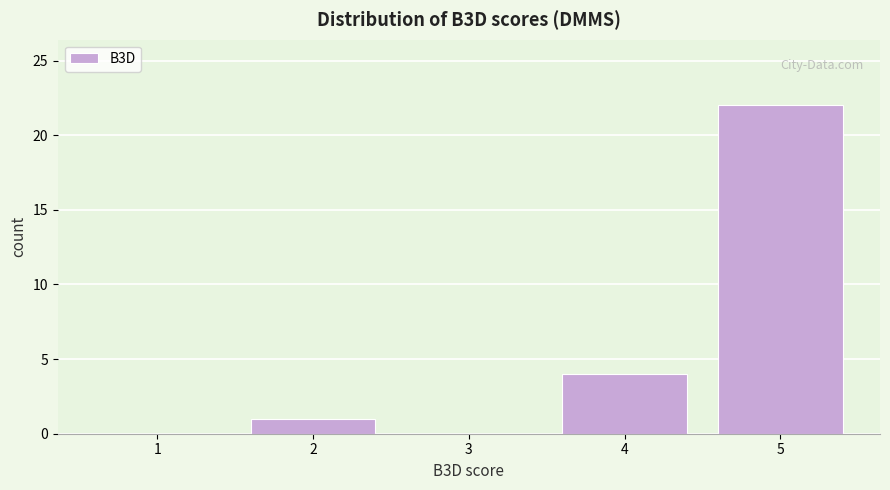

Over which range of the x-axis is the bar tallest?

4.5 to 5.5